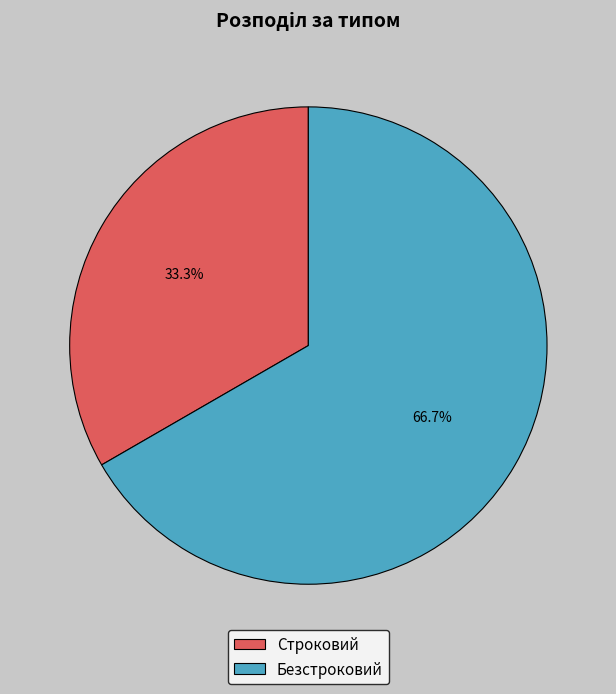

To the nearest percent, what is the difference between the largest and smallest slice percentages?

33%